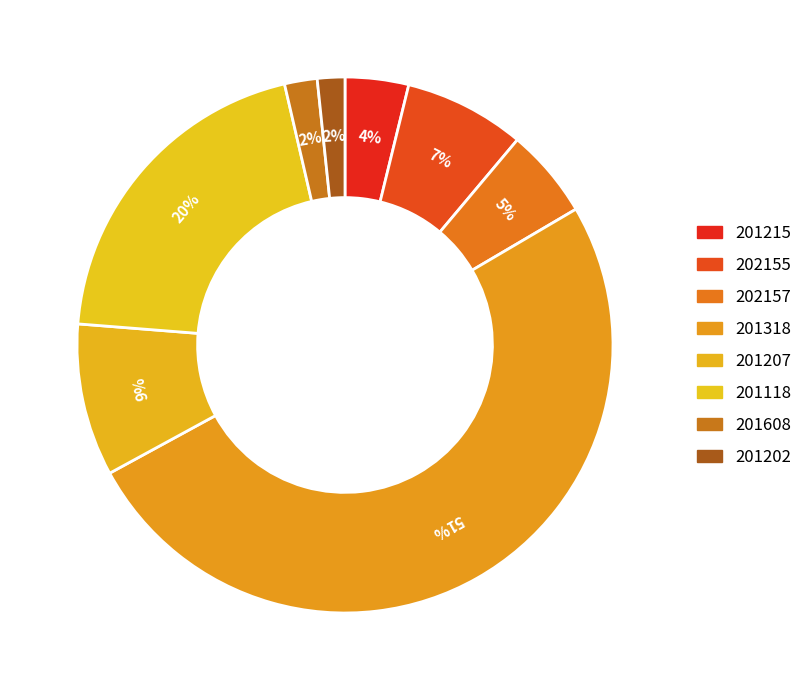

Count the number of slices in the pie.

8